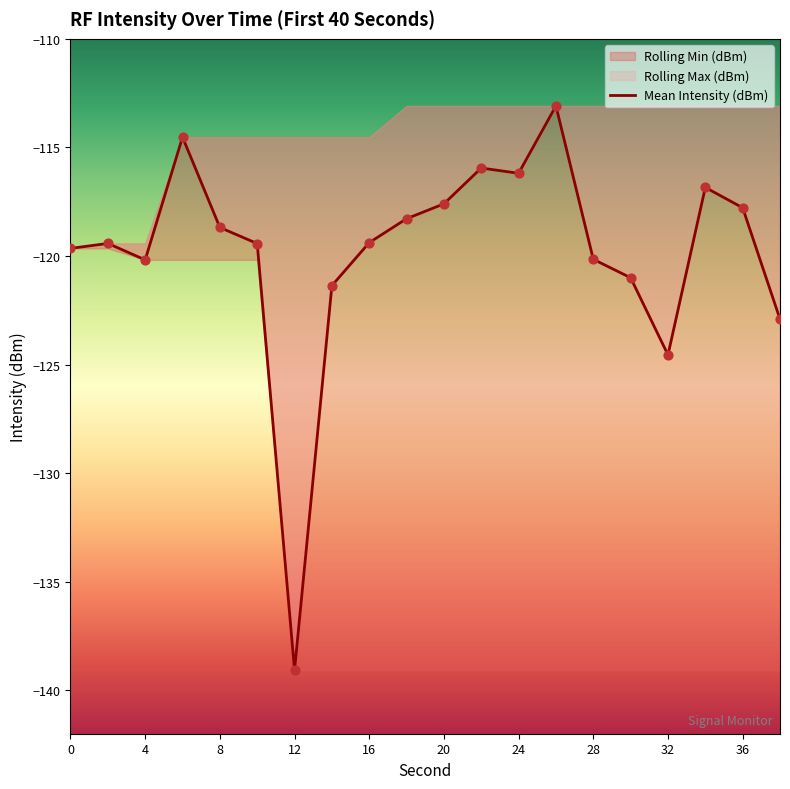

Between 12 and 24, which is larger?

12